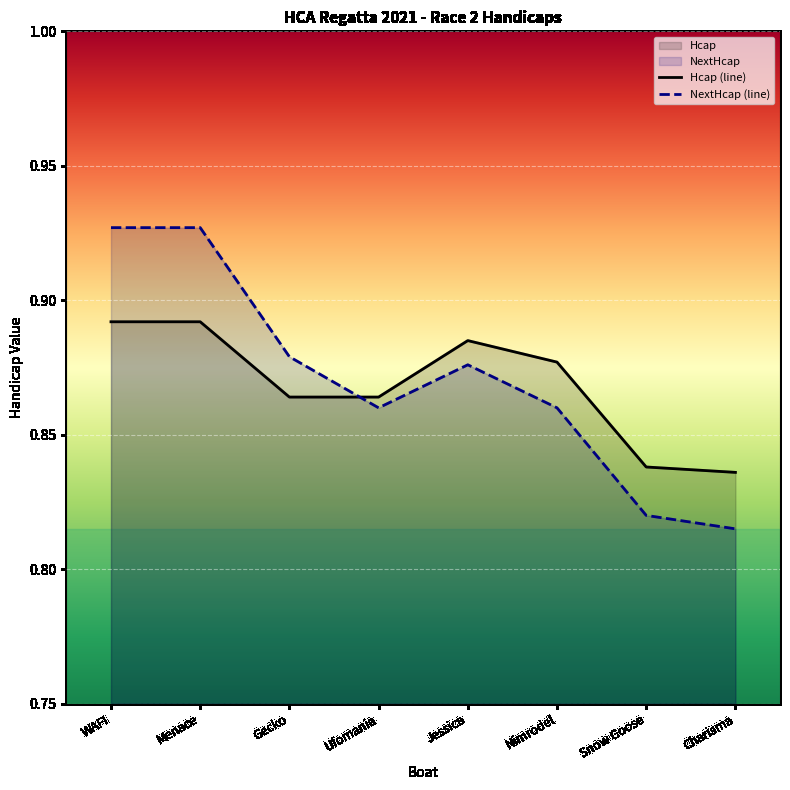

Between which two adjacent categories do NextHcap and Hcap first intersect?

Gecko and Ufomania